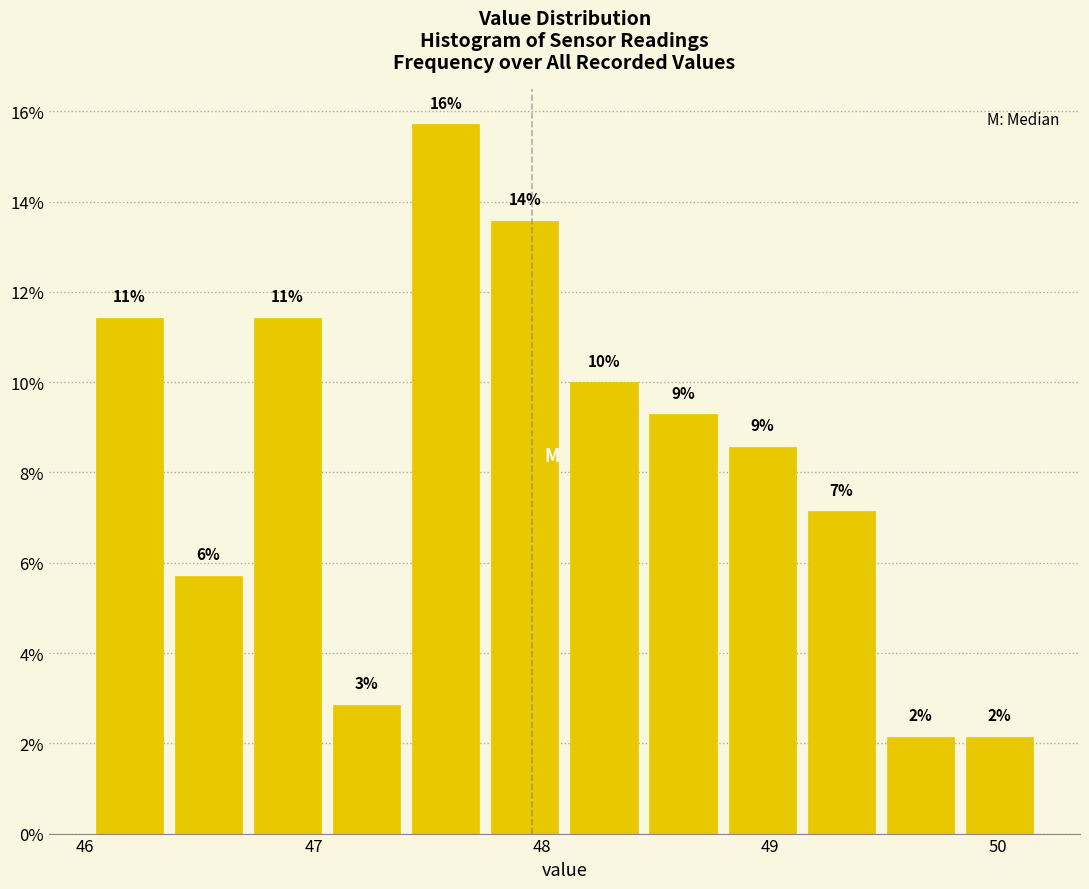

Around what value on the x-axis is the tallest bar? Give the approximate position of its centre, as read against the axis.

47.6